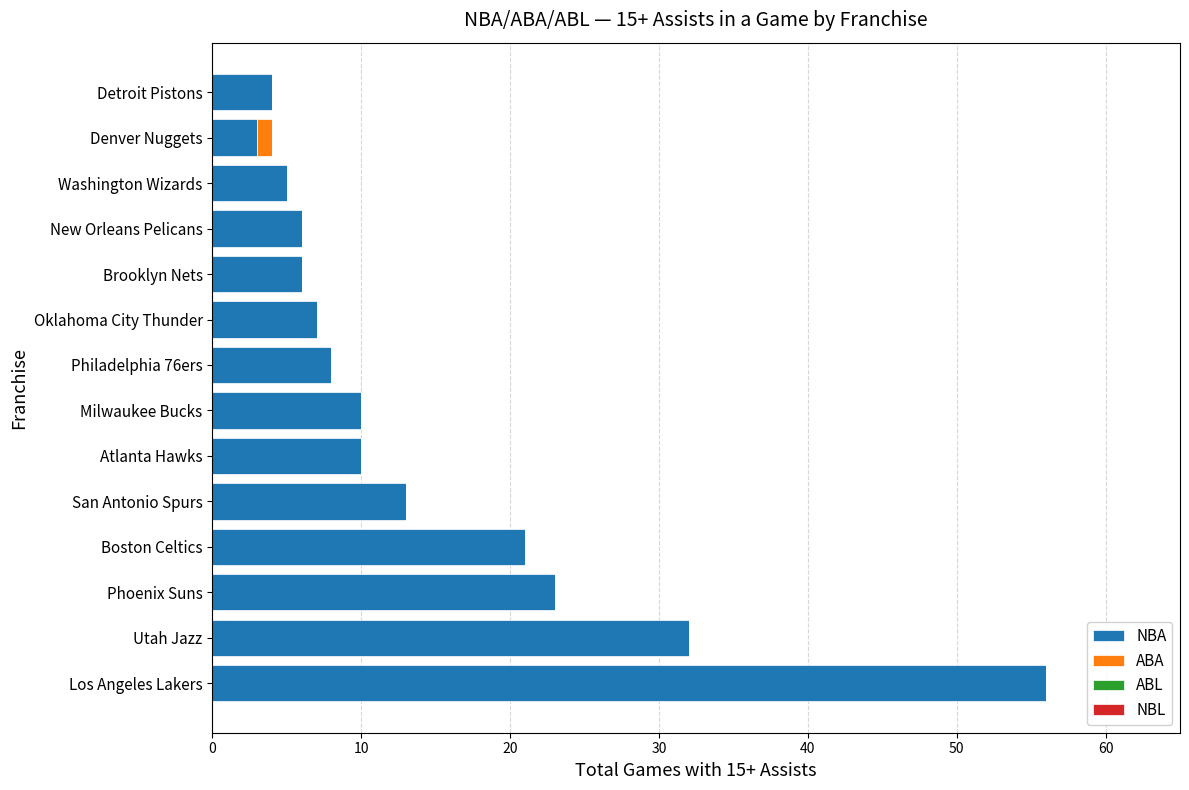

What is the sum of the NBA values at Detroit Pistons and New Orleans Pelicans?

10